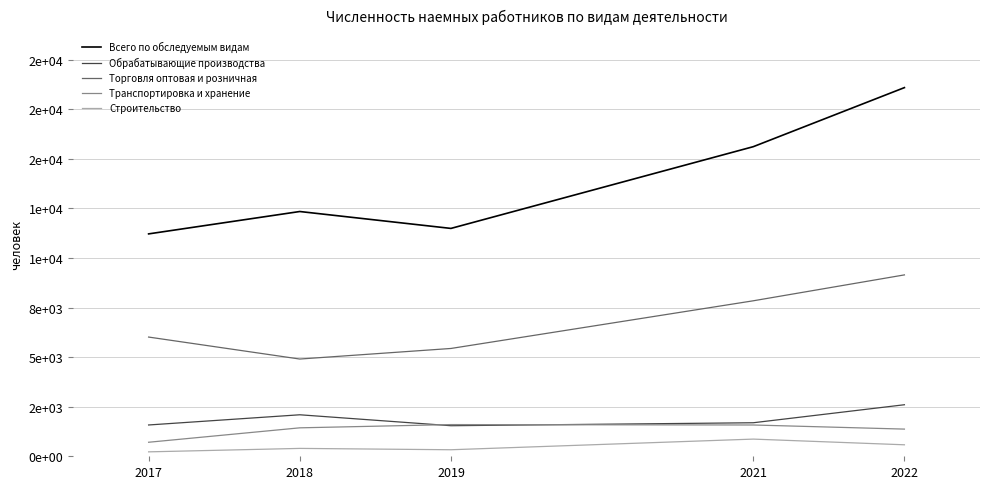

Reading right to left, transcribe all the data shown in this chart.

Всего по обследуемым видам: 18585	15607	11487	12339	11211
Обрабатывающие производства: 2598	1690	1541	2092	1578
Торговля оптовая и розничная: 9144	7838	5435	4902	6010
Транспортировка и хранение: 1370	1577	1598	1434	707
Строительство: 579	866	329	397	223